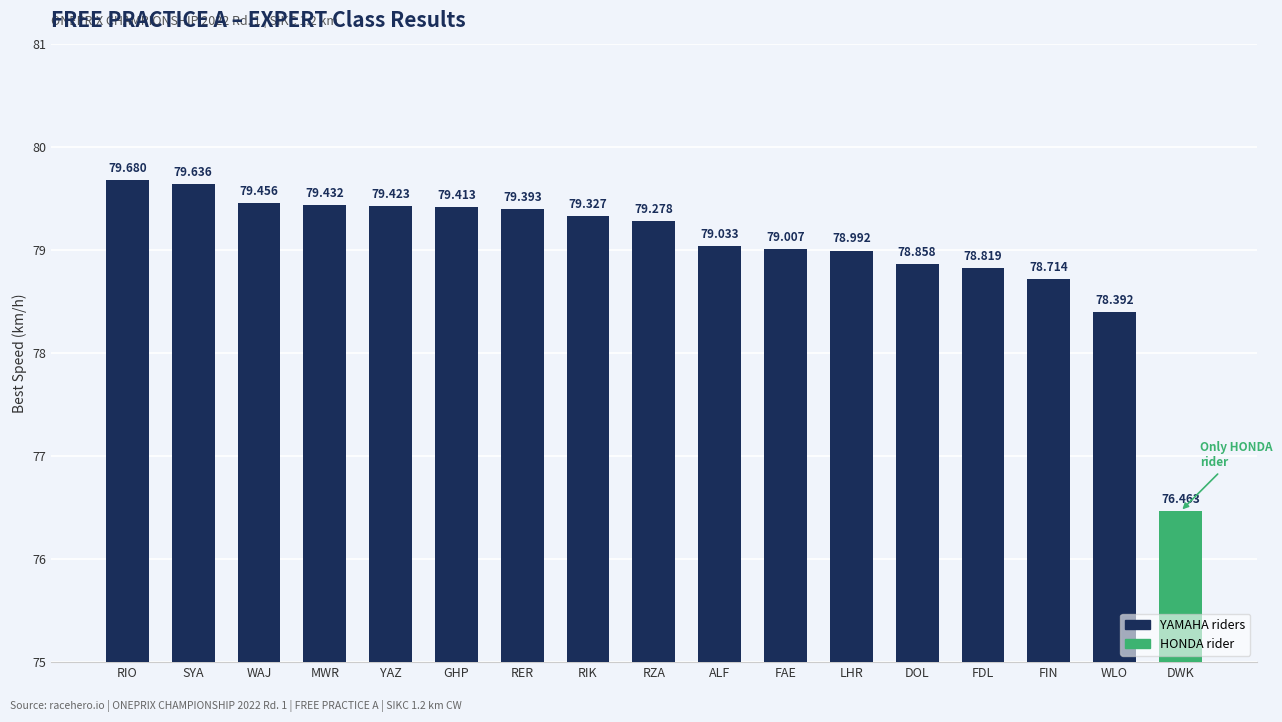

At which label does the data first exceed 79?

RIO